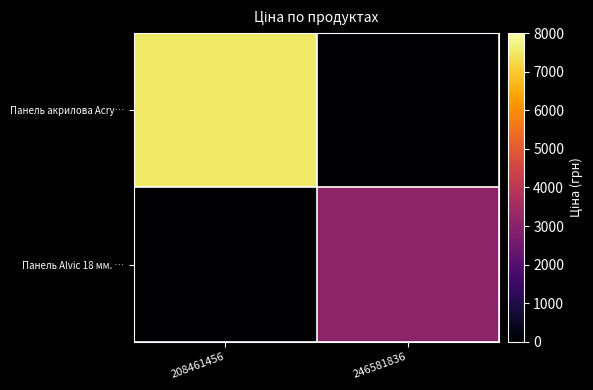

Reading right to left, extract all data points from this chart.

Панель акрилова Acry…: 246581836=0.0	208461456=7530.7
Панель Alvic 18 мм. …: 246581836=3091.2	208461456=0.0